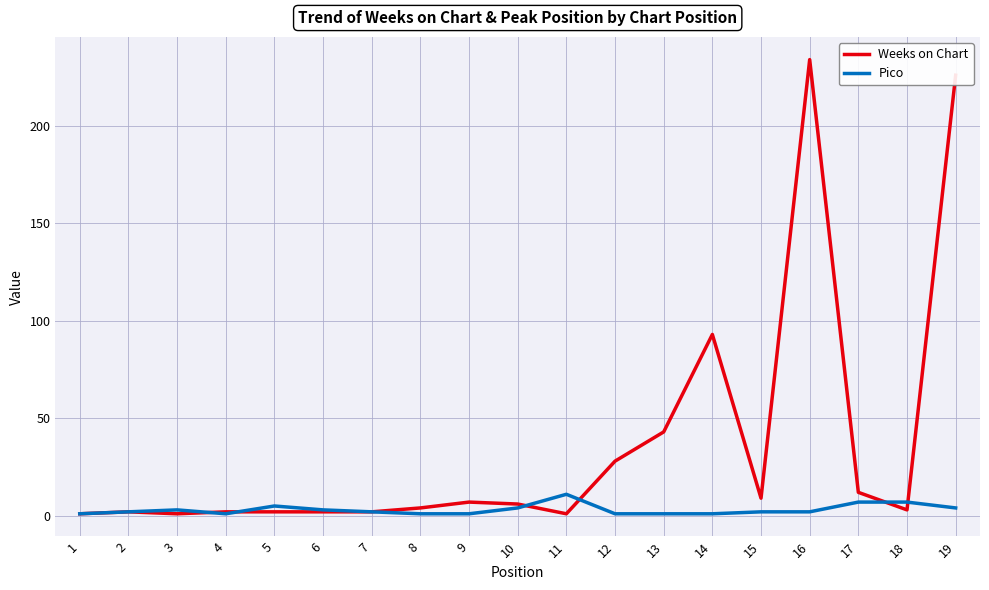

Rank the series by their average value, from highest to lowest.

Weeks on Chart, Pico